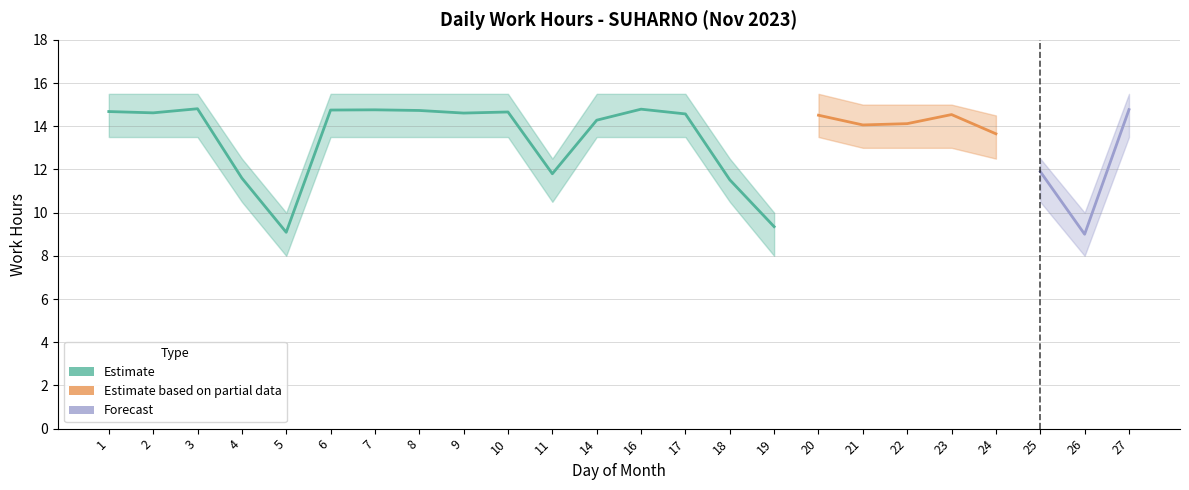

The value of Work Hours at 8 is 7.4. True or false?

False